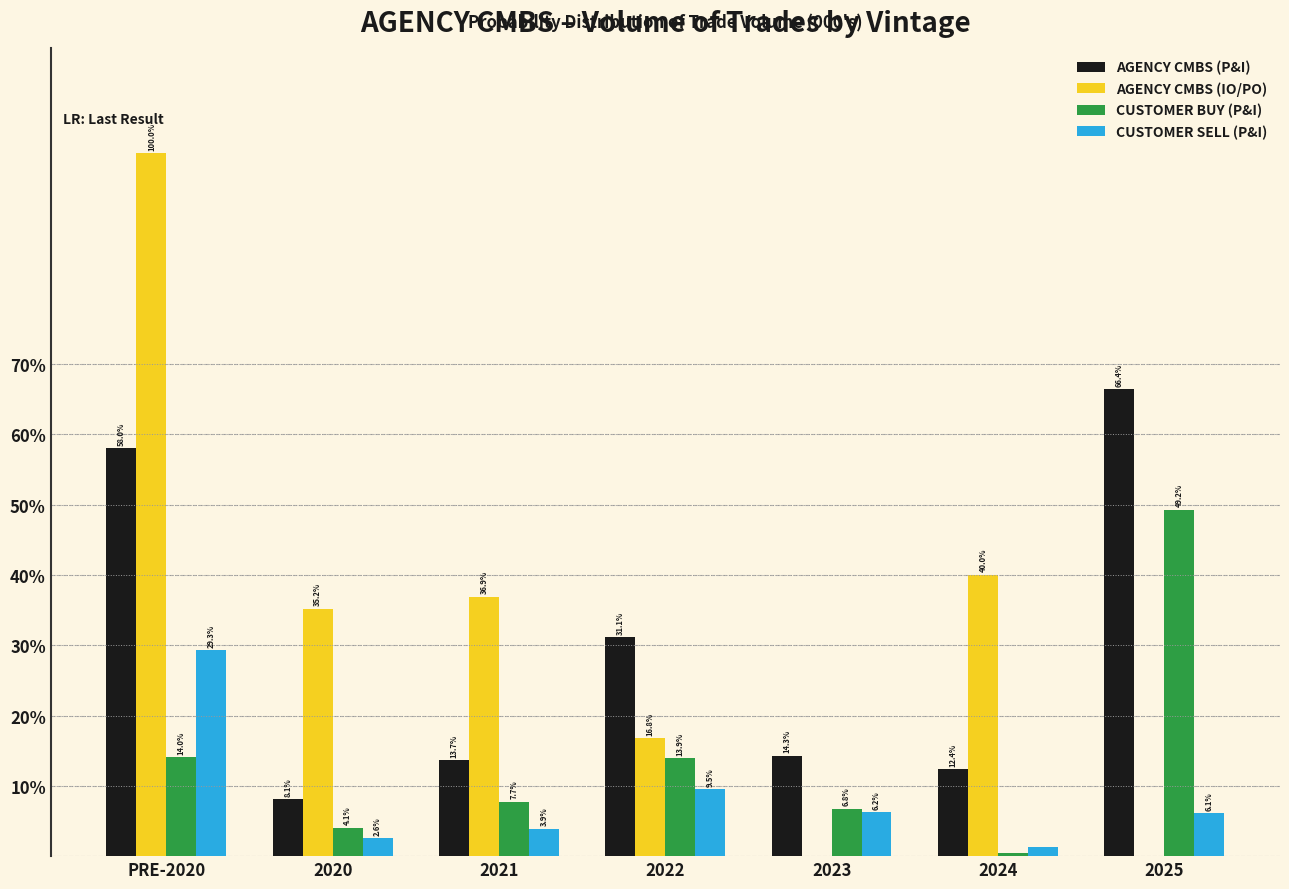

True or false: AGENCY CMBS (IO/PO) has a value of -40.1 at 2023.

False